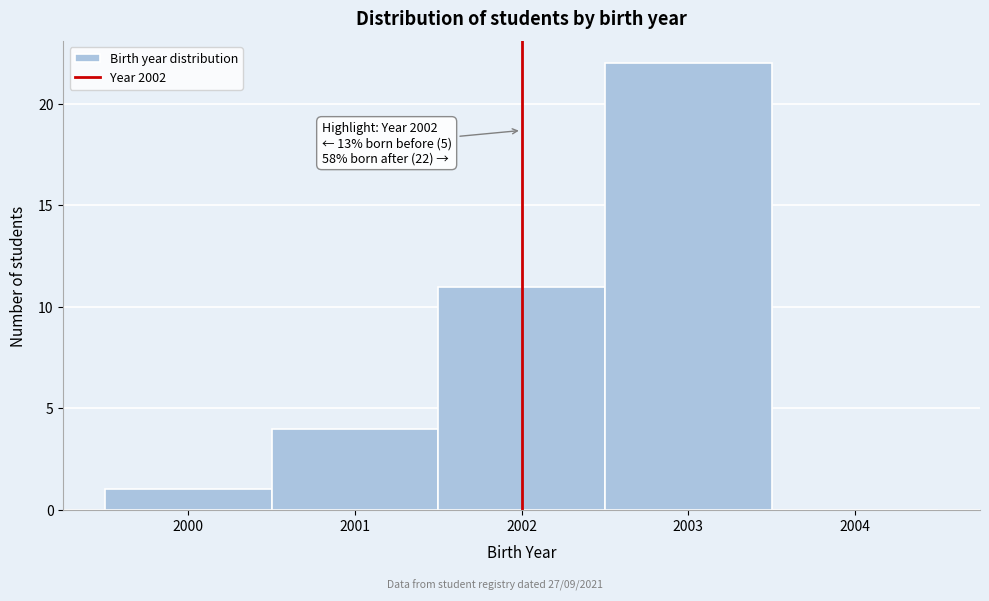

Which range on the x-axis has the tallest bar?

2002.5 to 2003.5